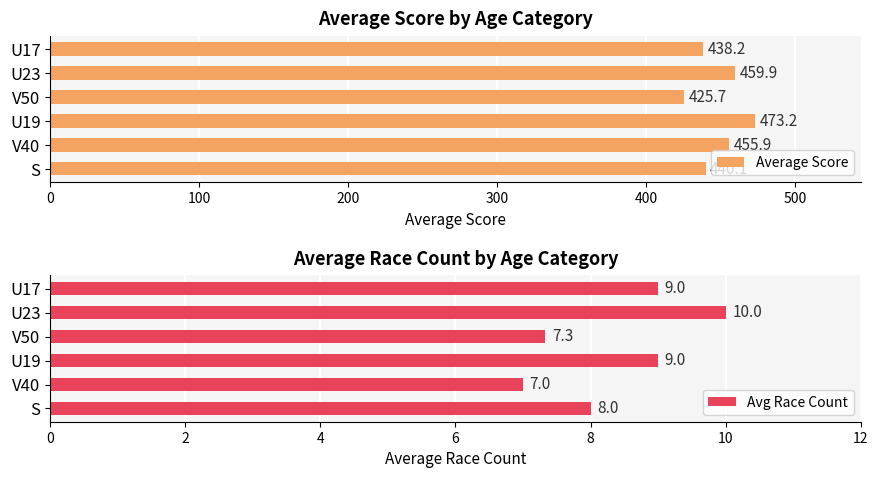

Is it true that Average Score equals 459.9 at U23?

True